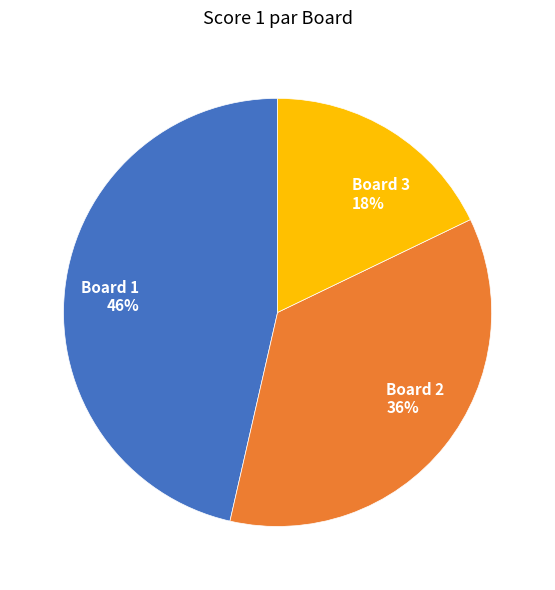

How many slices are in this pie chart?

3